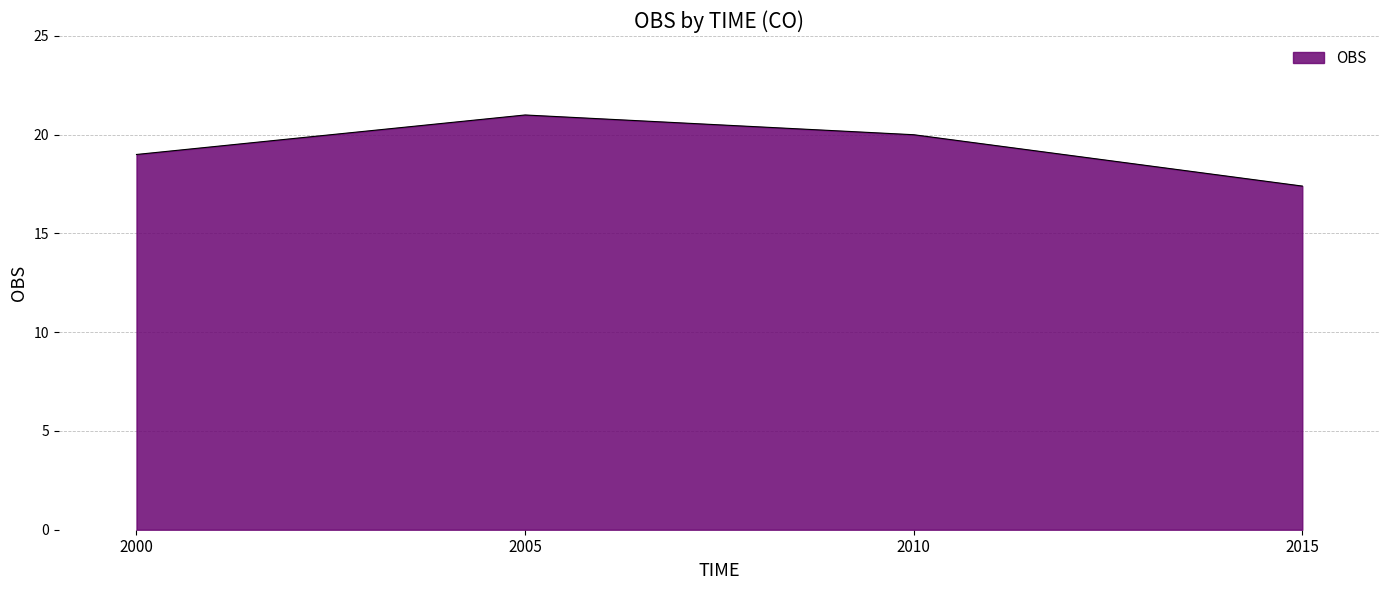

True or false: there are more than 1 points higher than both neighbors.

False